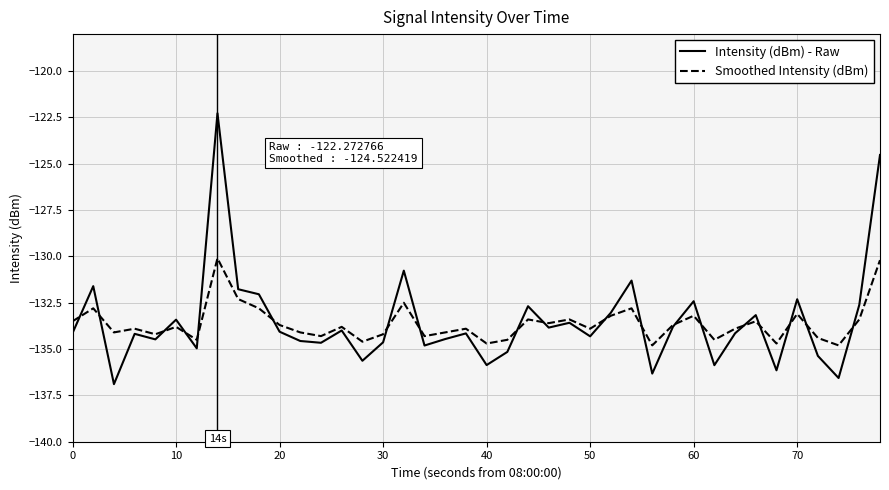

Rank the series by their maximum value, from lowest to highest.

Smoothed Intensity (dBm), Intensity (dBm) - Raw